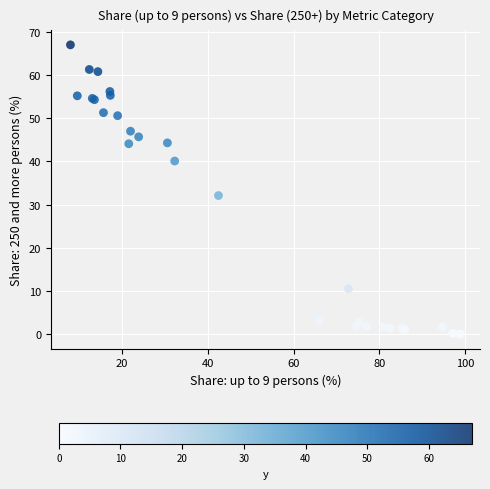

What Y value in the scatter plot is closest to 33?

32.1